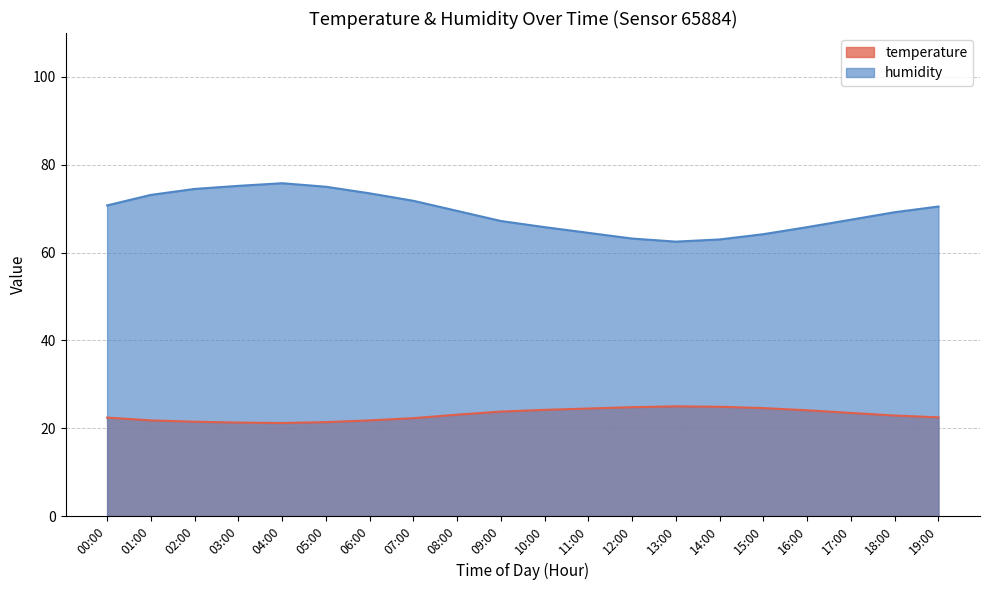

True or false: temperature and humidity cross at least once.

False